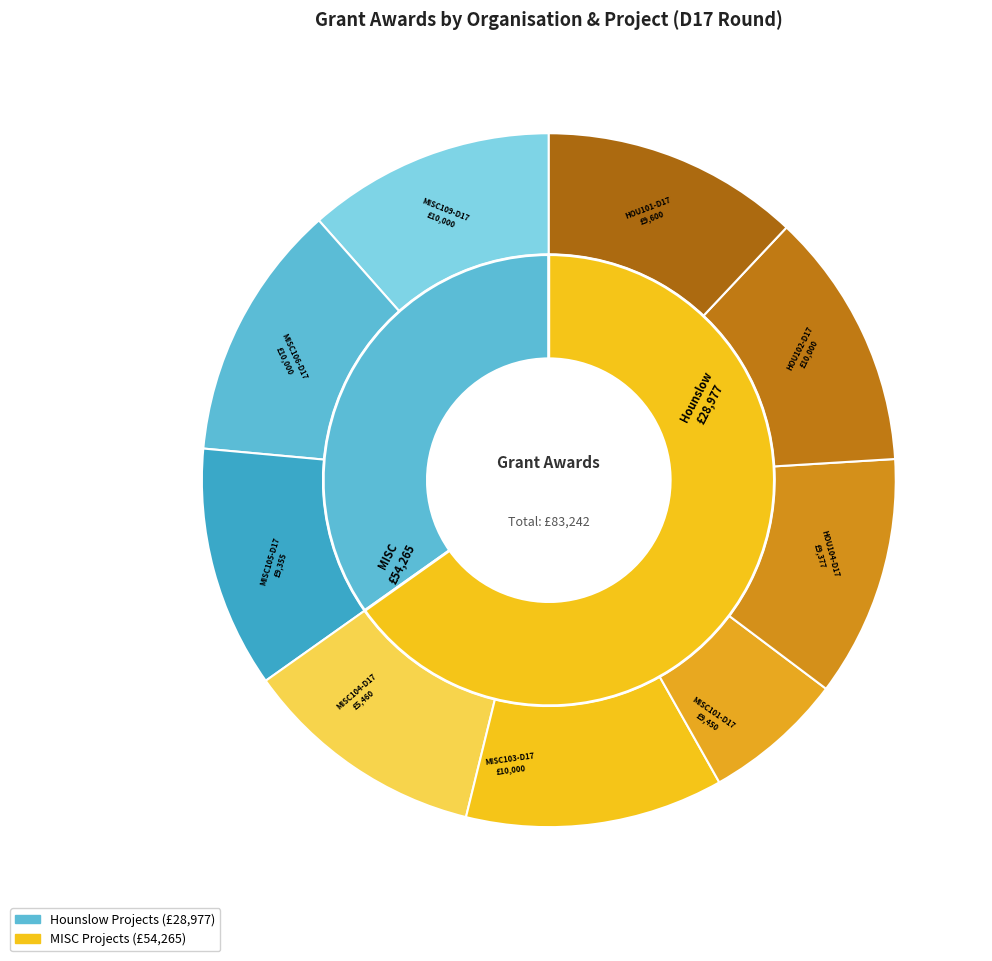

Which category has the biggest portion of the pie?

HOU102-D17